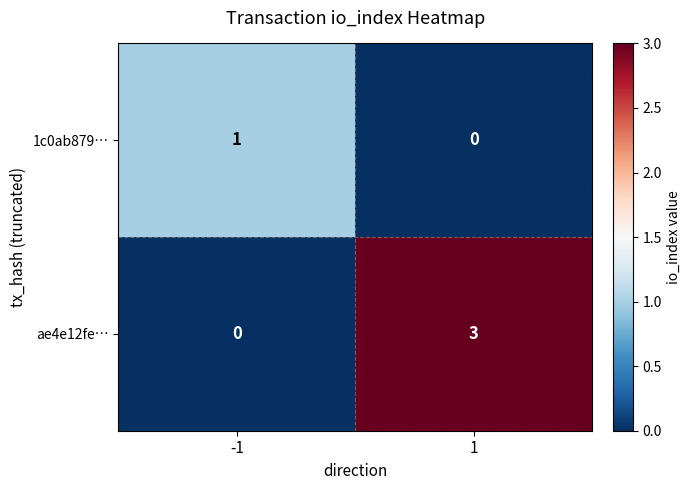

Reading left to right, what are all the values shown in this chart?

1c0ab879…: -1=1	1=0
ae4e12fe…: -1=0	1=3